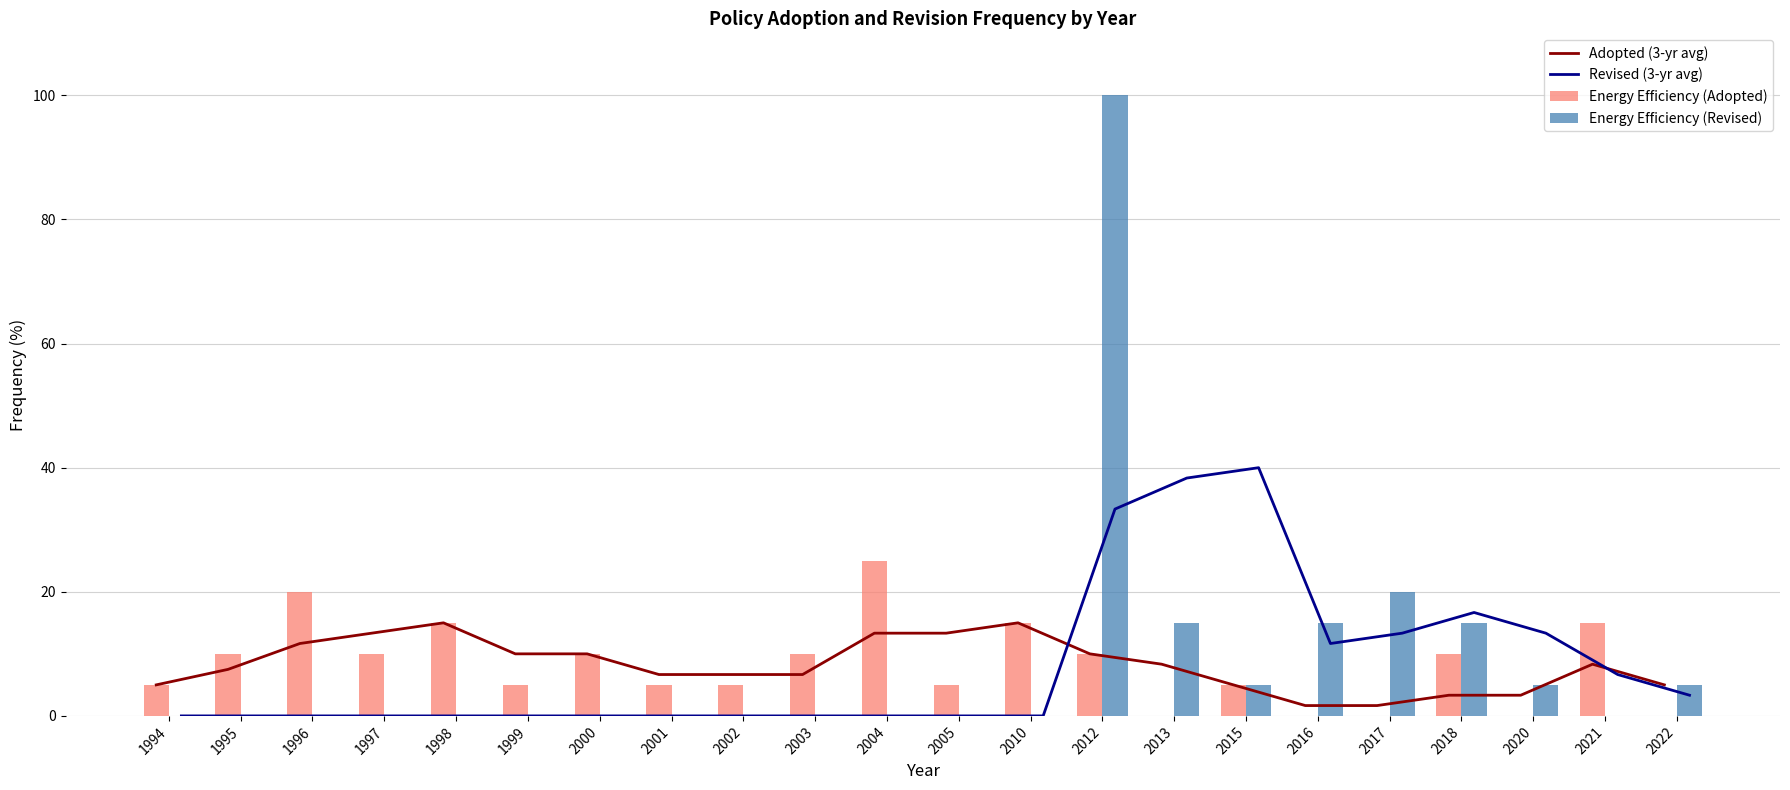

Reading left to right, extract all data points from this chart.

Adopted (3-yr avg): 5.0	7.5	11.7	13.3	15.0	10.0	10.0	6.7	6.7	6.7	13.3	13.3	15.0	10.0	8.3	5.0	1.7	1.7	3.3	3.3	8.3	5.0
Revised (3-yr avg): 0.0	0.0	0.0	0.0	0.0	0.0	0.0	0.0	0.0	0.0	0.0	0.0	0.0	33.3	38.3	40.0	11.7	13.3	16.7	13.3	6.7	3.3
Energy Efficiency (Adopted): 5.0	10.0	20.0	10.0	15.0	5.0	10.0	5.0	5.0	10.0	25.0	5.0	15.0	10.0	0.0	5.0	0.0	0.0	10.0	0.0	15.0	0.0
Energy Efficiency (Revised): 0.0	0.0	0.0	0.0	0.0	0.0	0.0	0.0	0.0	0.0	0.0	0.0	0.0	100.0	15.0	5.0	15.0	20.0	15.0	5.0	0.0	5.0